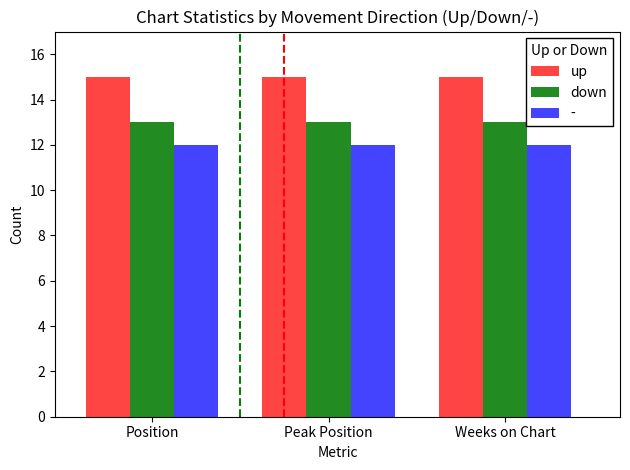

The down series shows 13 at Weeks on Chart. True or false?

True